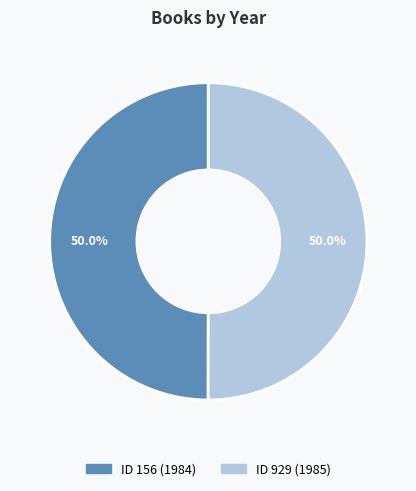

How many slices are in this pie chart?

2